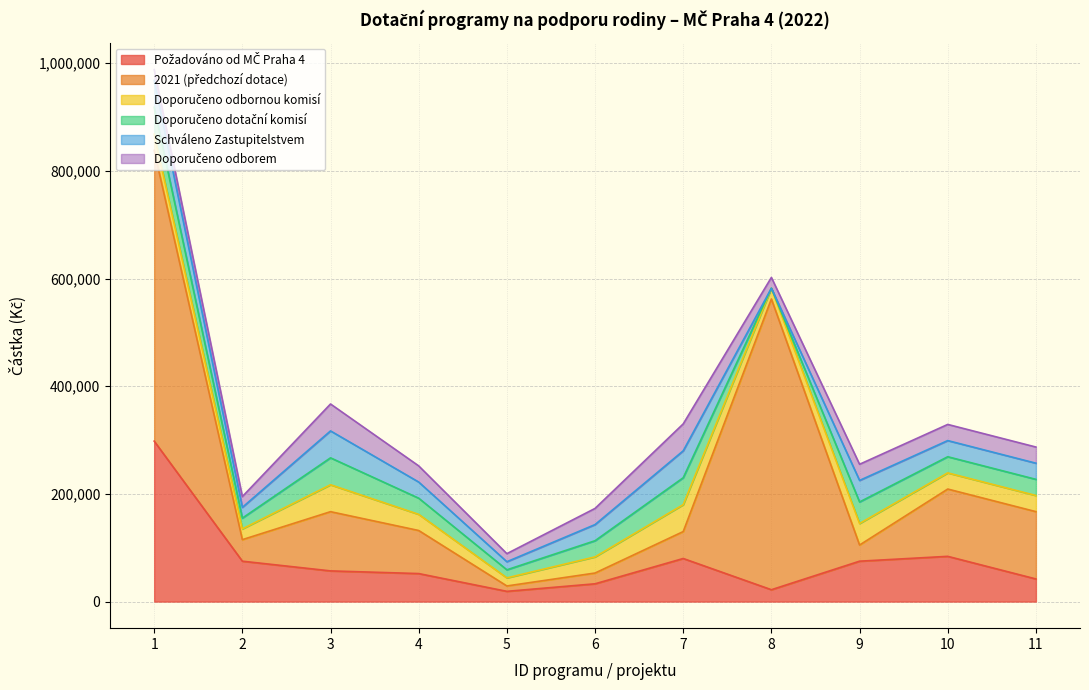

Reading left to right, transcribe all the data shown in this chart.

Požadováno od MČ Praha 4: 298000	75000	56960	52000	19000	33000	80000	22000	75000	84000	42000
2021 (předchozí dotace): 540000	40000	110000	80000	10000	20000	50000	540000	30000	125000	125000
Doporučeno odbornou komisí: 30000	20000	50000	30000	15000	30000	50000	20000	40000	30000	30000
Doporučeno dotační komisí: 50000	20000	50000	30000	15000	30000	50000	0	40000	30000	30000
Schváleno Zastupitelstvem: 50000	20000	50000	30000	15000	30000	50000	0	40000	30000	30000
Doporučeno odborem: 20000	20000	50000	30000	15000	30000	50000	20000	30000	30000	30000